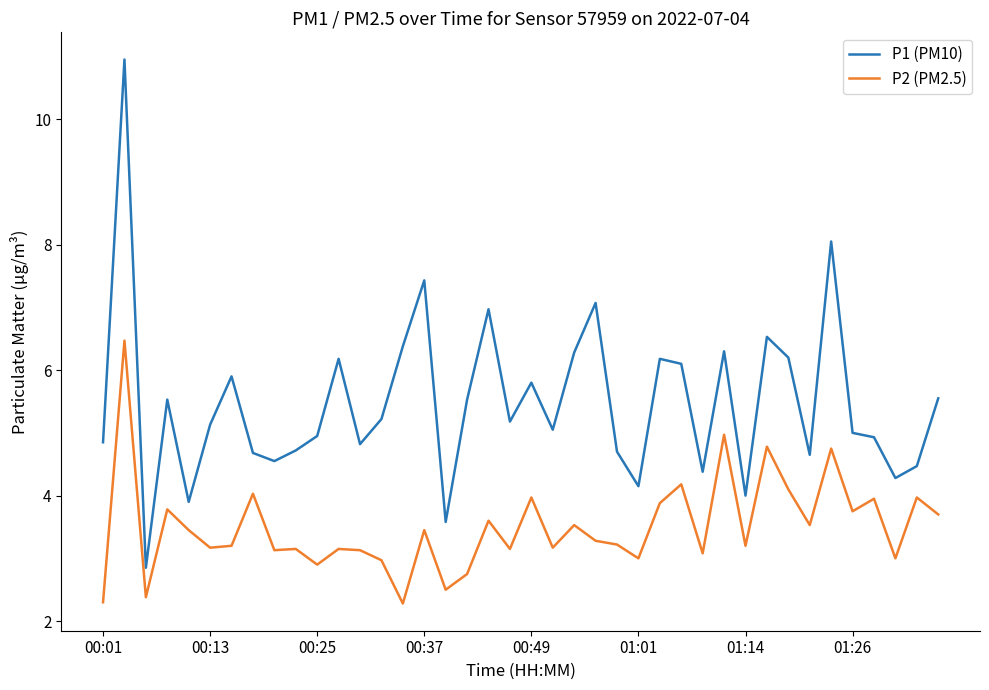

Which series has the largest total across all categories?

P1 (PM10)